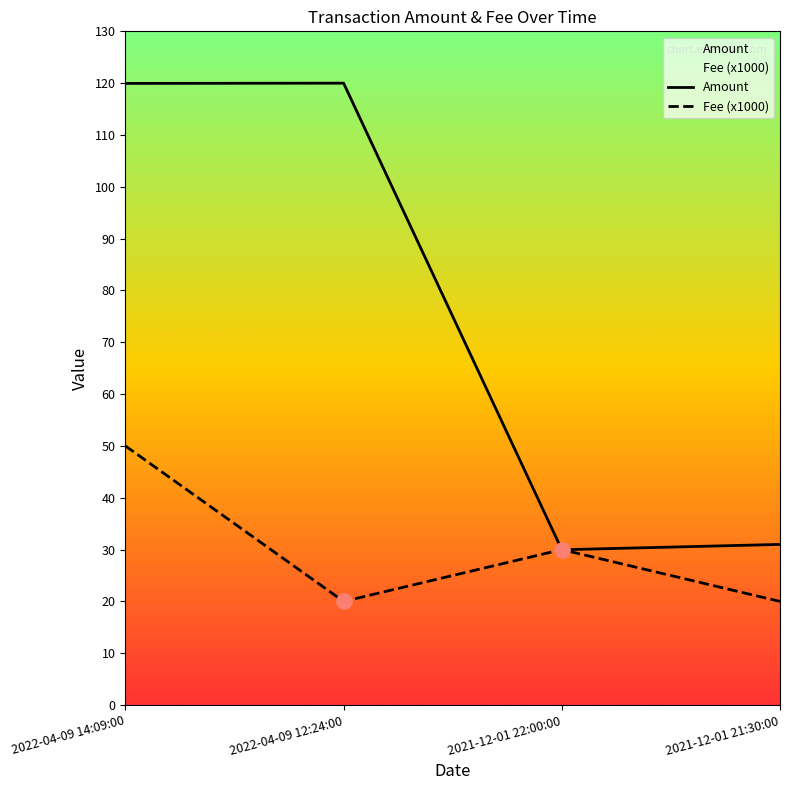

What are all the series names shown in the legend?

Amount, Fee (x1000)